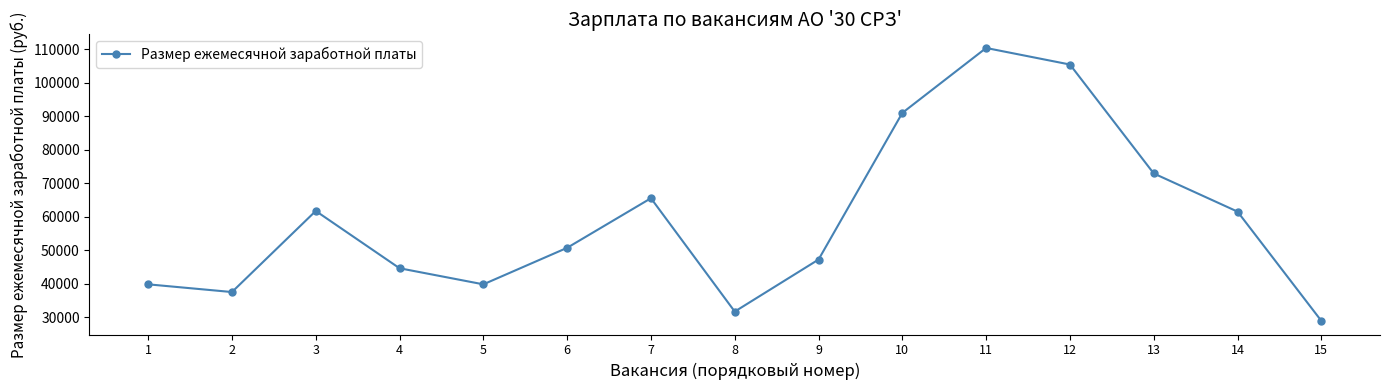

Where is the first local maximum?

3